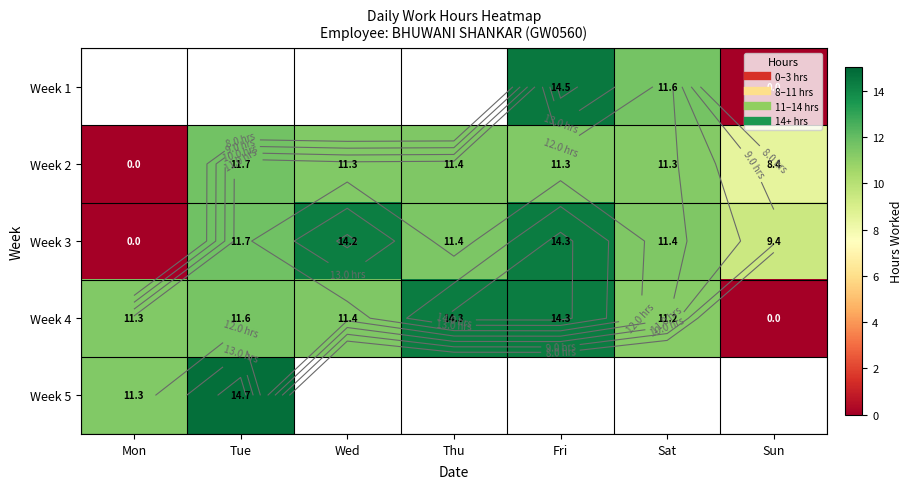

Read the Week 2 value at Tue.

11.7